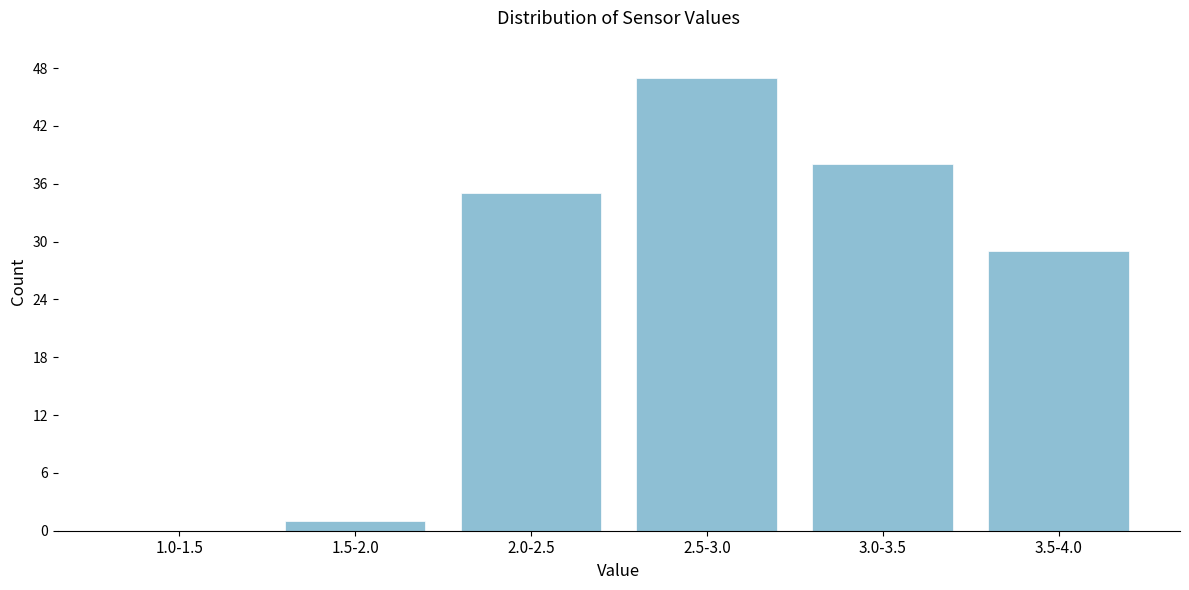

Reading left to right, list all the values displayed in this chart.

1.0-1.5=0	1.5-2.0=1	2.0-2.5=35	2.5-3.0=47	3.0-3.5=38	3.5-4.0=29